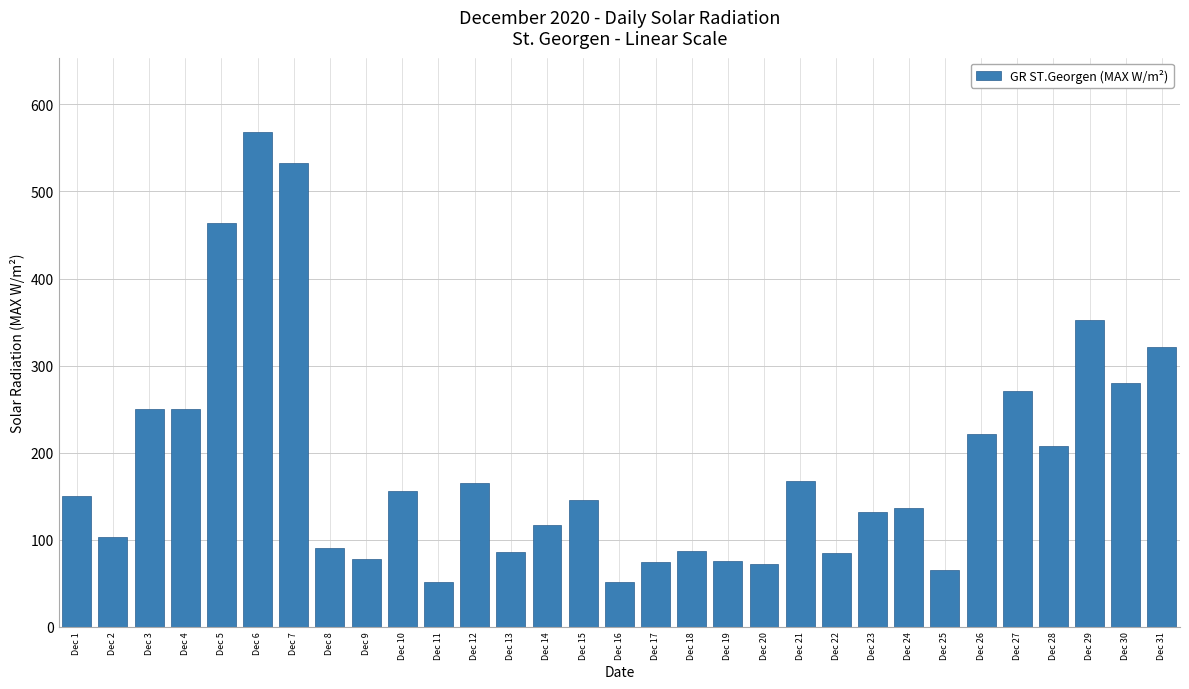

What is the minimum value shown in the chart?

50.8